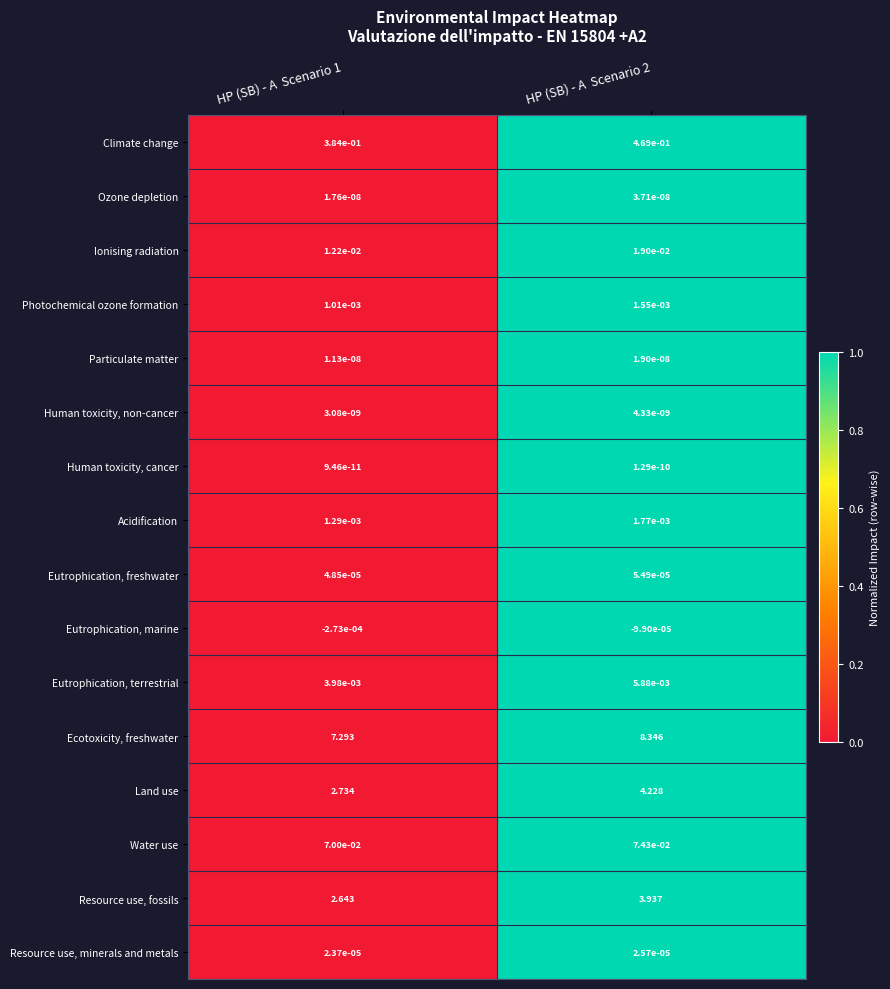

At which category is the sum across all series the highest?

HP (SB) - A  Scenario 2